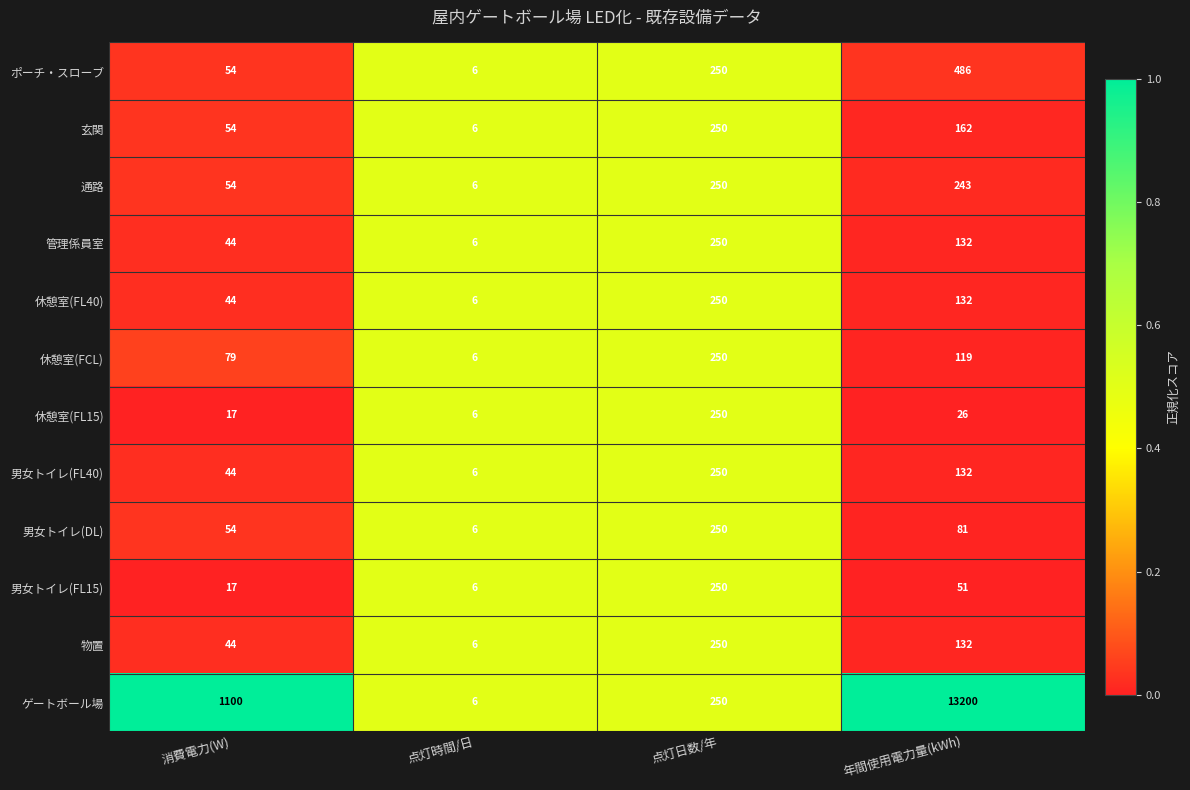

Which series has the largest total across all categories?

ゲートボール場